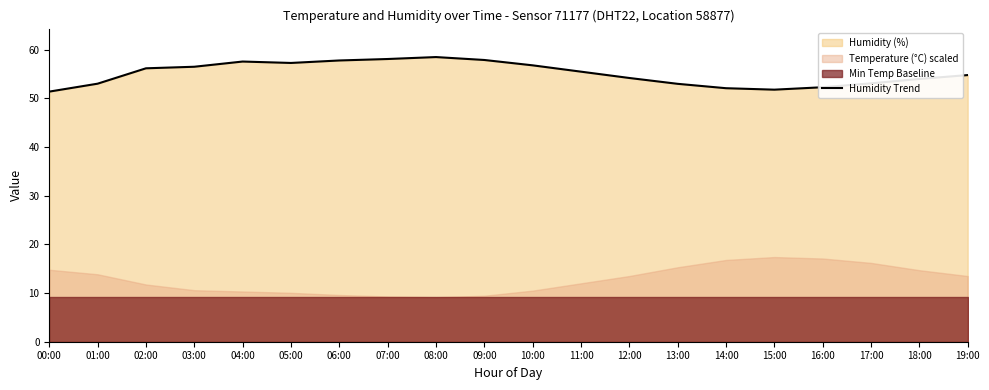

What is the minimum value shown in the chart?

51.4